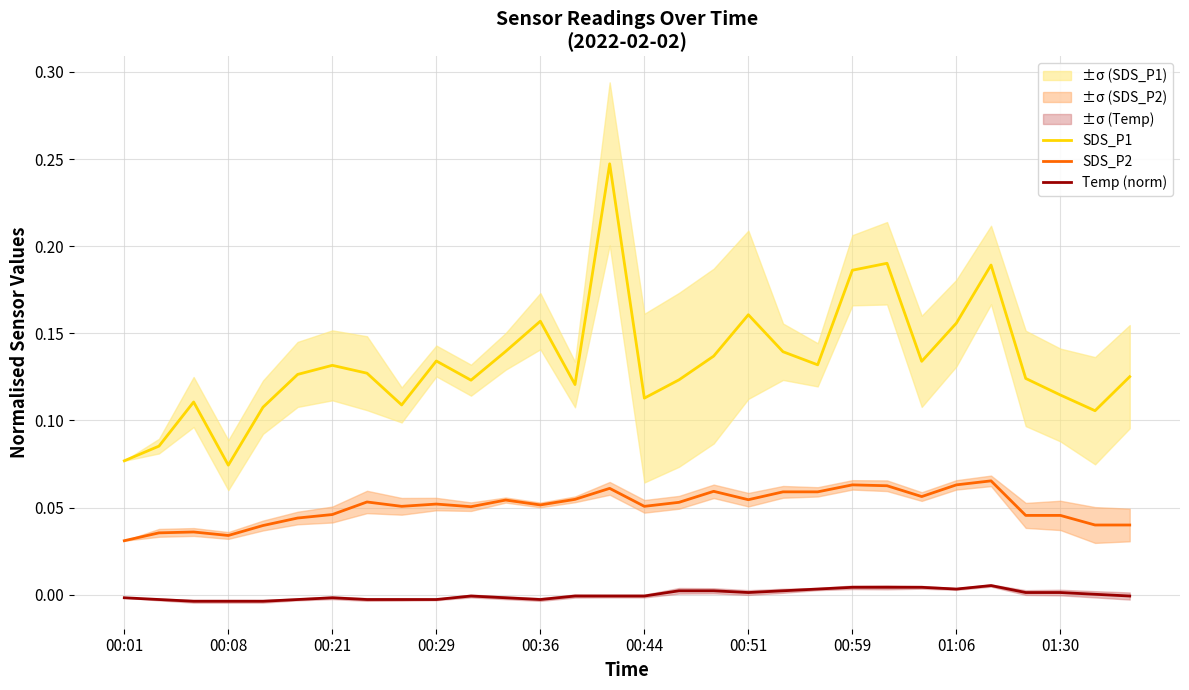

At which category is the sum across all series the highest?

14